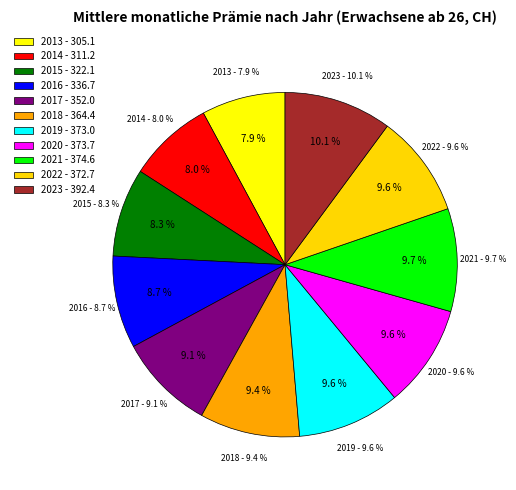

How many slices are in this pie chart?

11